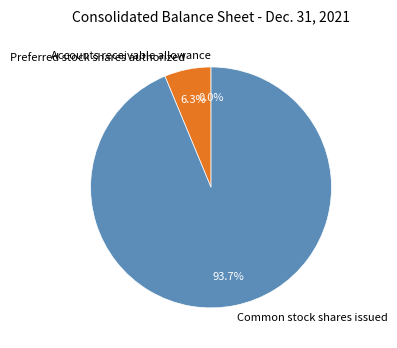

Which slice is the largest?

Common stock shares issued